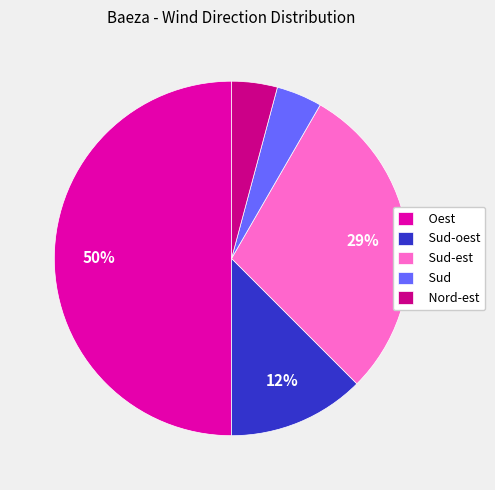

Which category has the biggest portion of the pie?

Oest